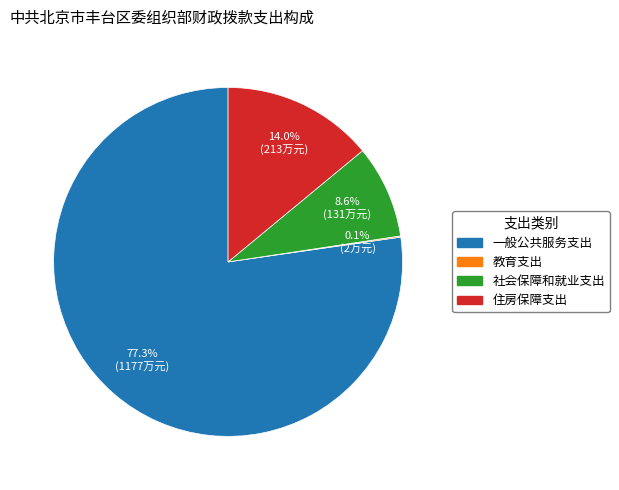

What portion of the pie excludes 住房保障支出?

86.0%